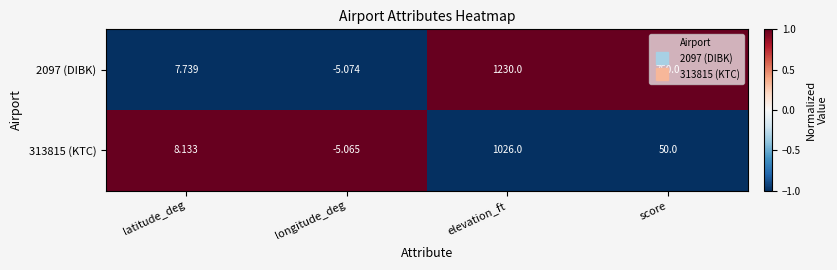

Which category has the lowest value in the 313815 (KTC) series?

longitude_deg